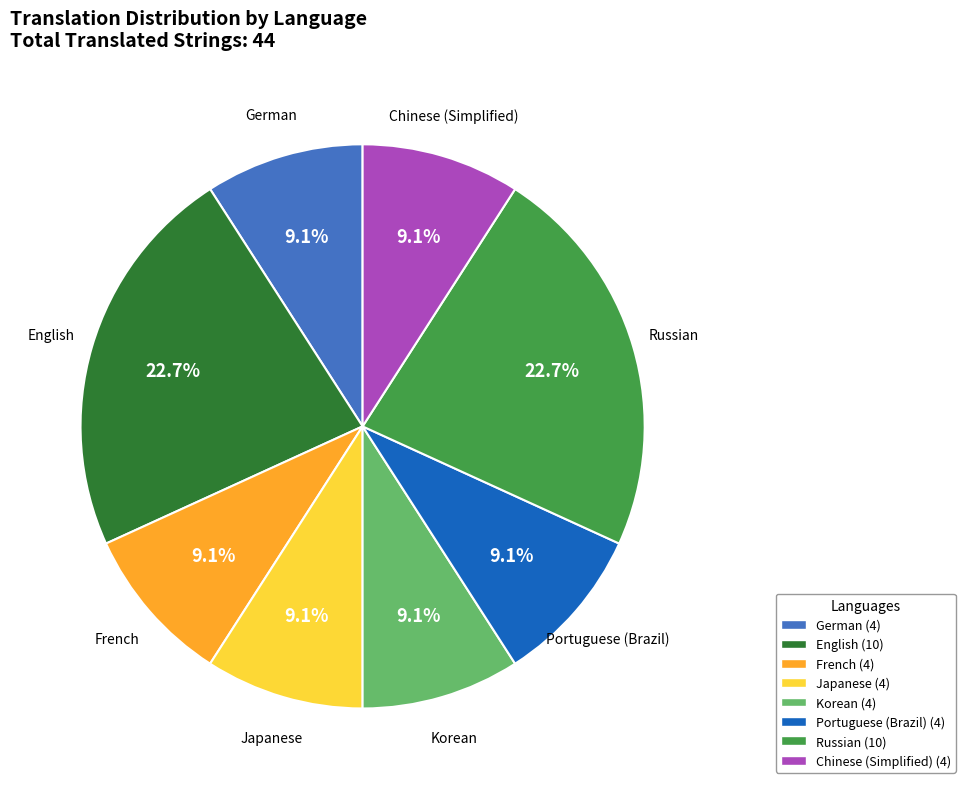

To the nearest percent, what percentage of the pie is English?

23%